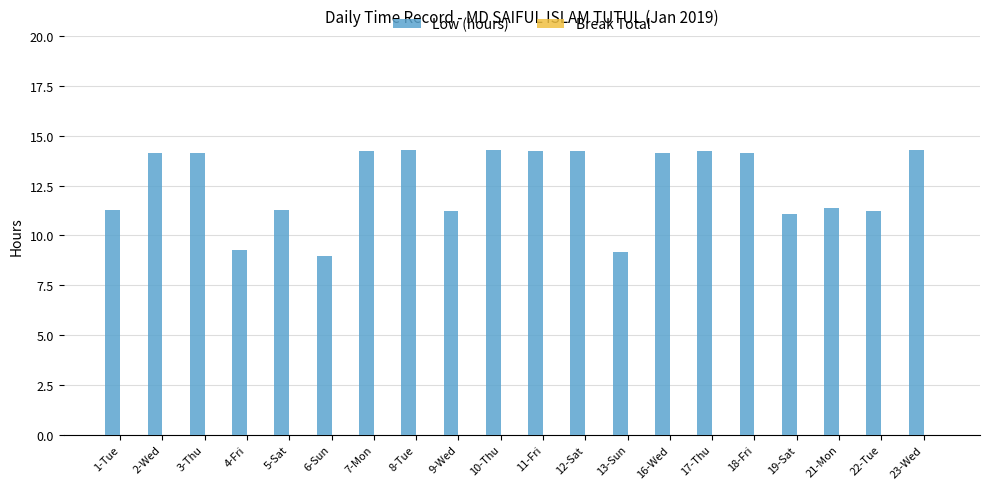

What is the sum of the values at 8-Tue and 3-Thu?

28.4